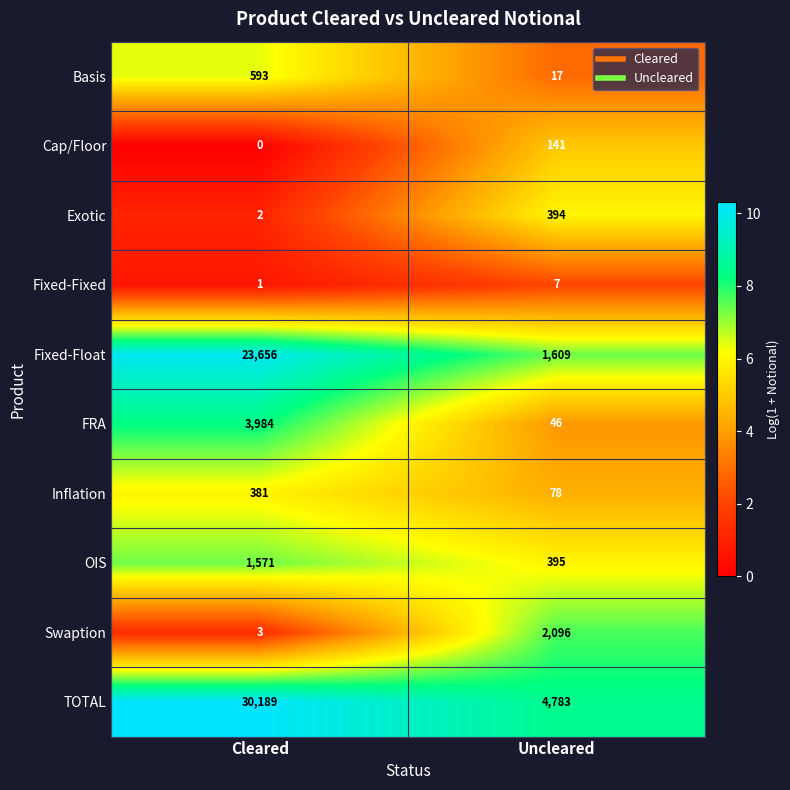

At which category does the chart reach its minimum across all series?

Cleared